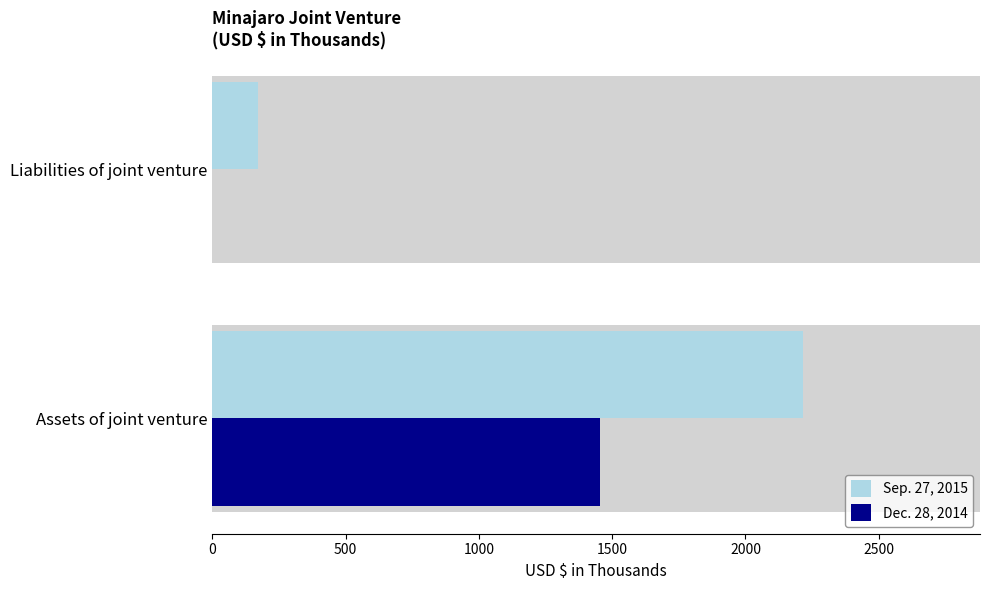

What is the value of the Sep. 27, 2015 bar at the 2nd from the left?

171